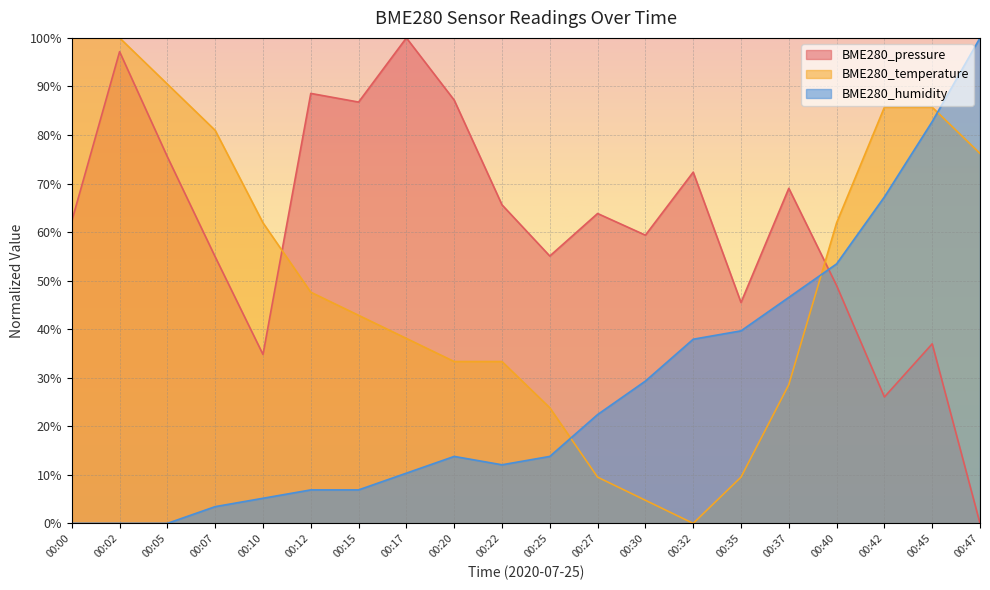

What is the difference between the highest and lowest values at 00:15?

79.9